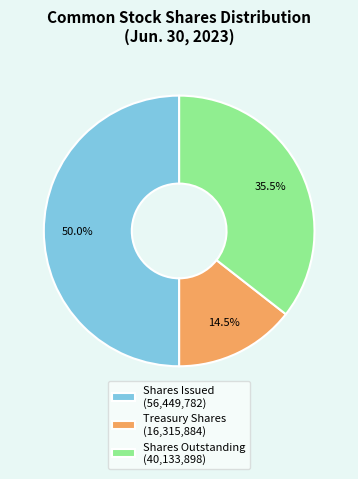

What is the smallest slice in the pie chart?

Treasury Shares (16,315,884)